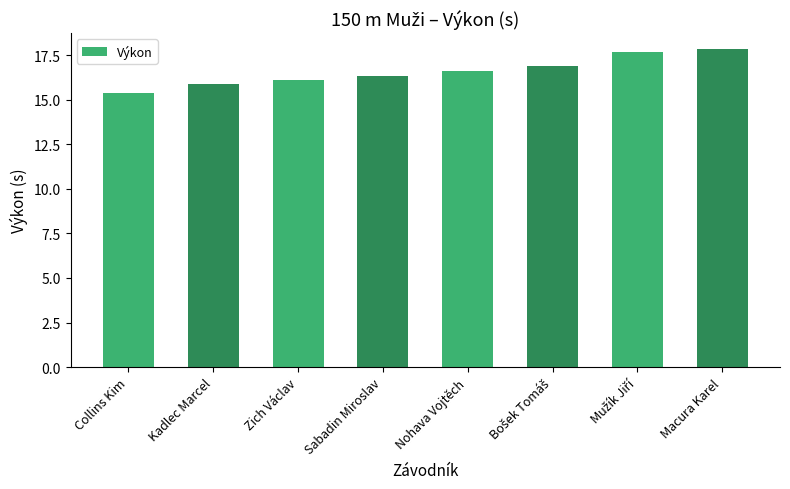

Is it true that the value at Zich Václav is 6.2?

False